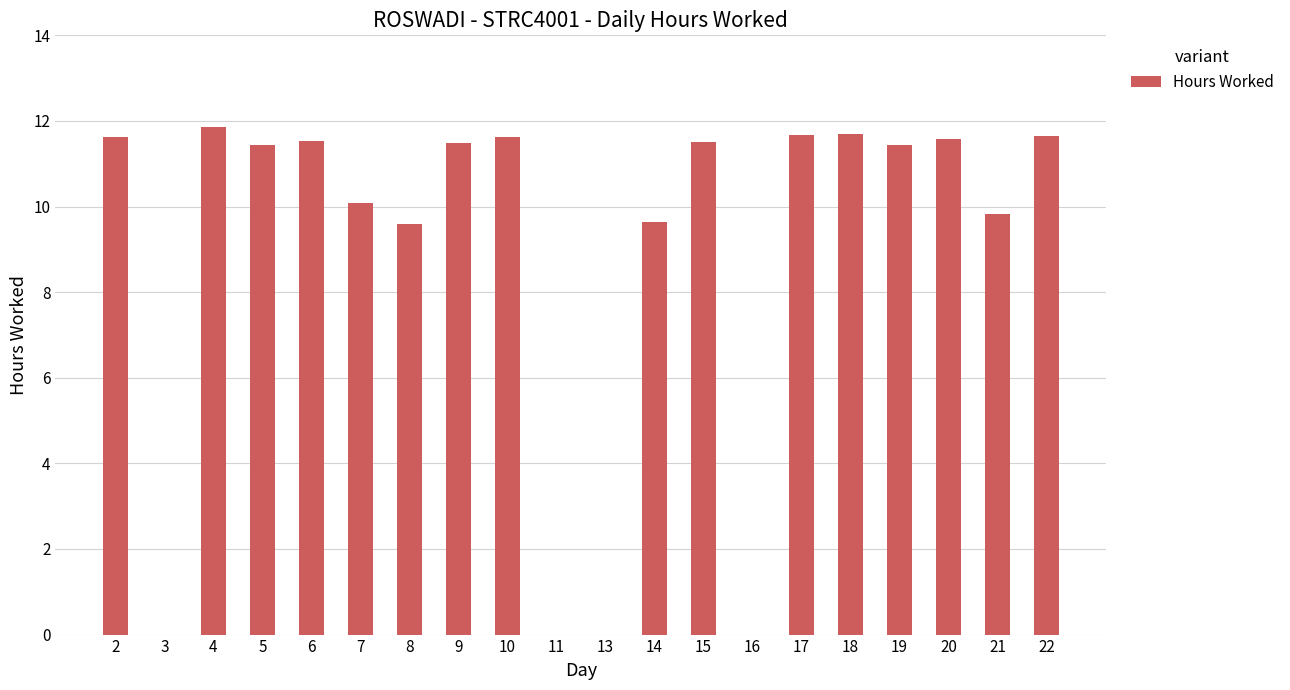

How many distinct data groups are displayed?

1